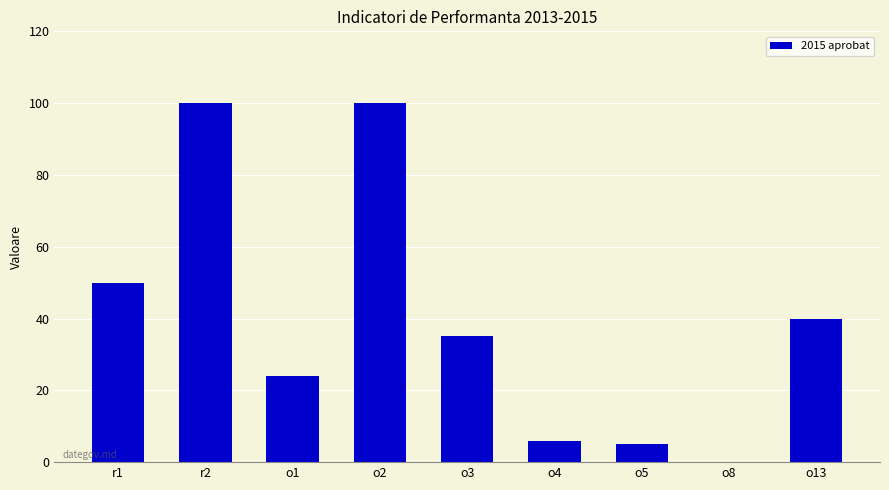

Reading right to left, what are all the values shown in this chart?

o13=40	o8=0	o5=5	o4=6	o3=35	o2=100	o1=24	r2=100	r1=50